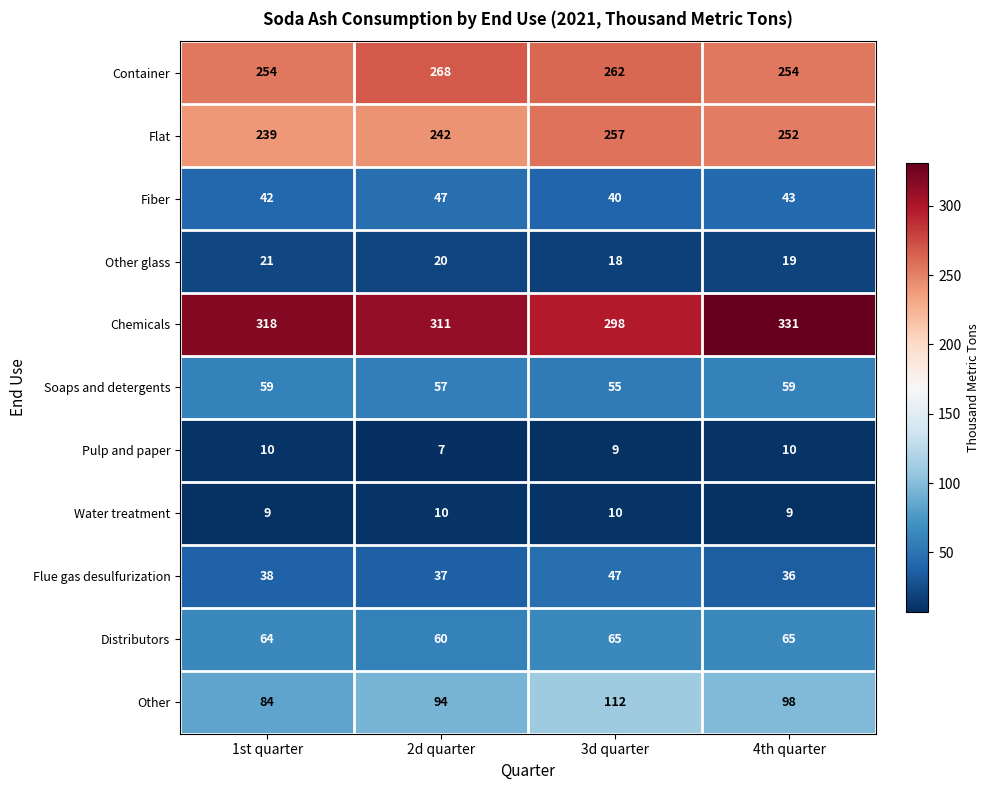

How many values in the Other series are below 98?

2